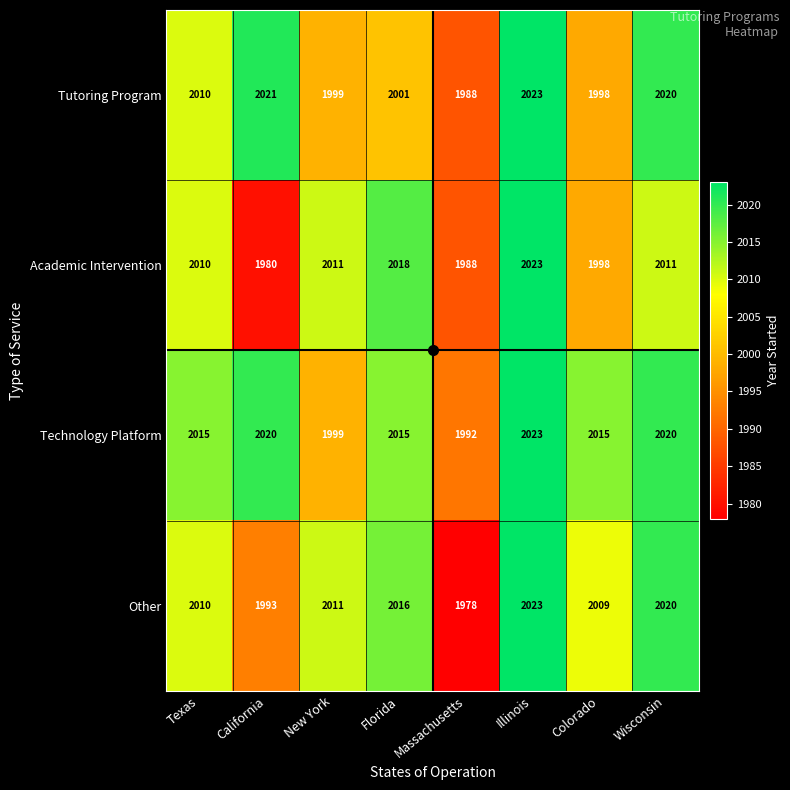

What is the smallest value displayed?

1978